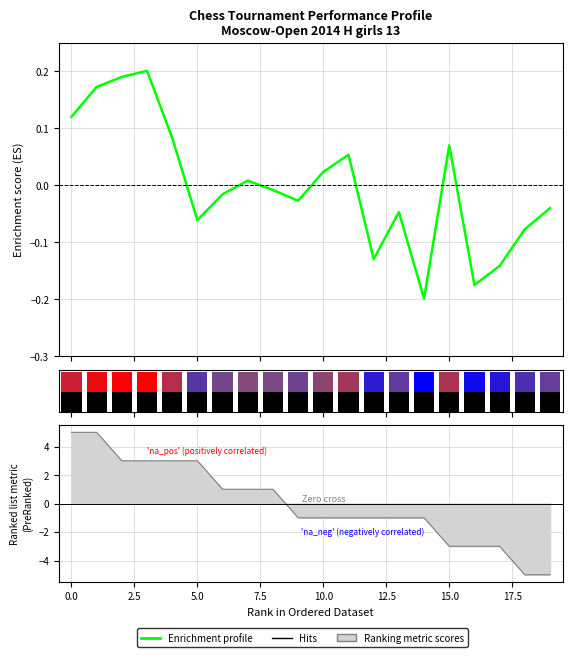

How many data points does each series have?

20